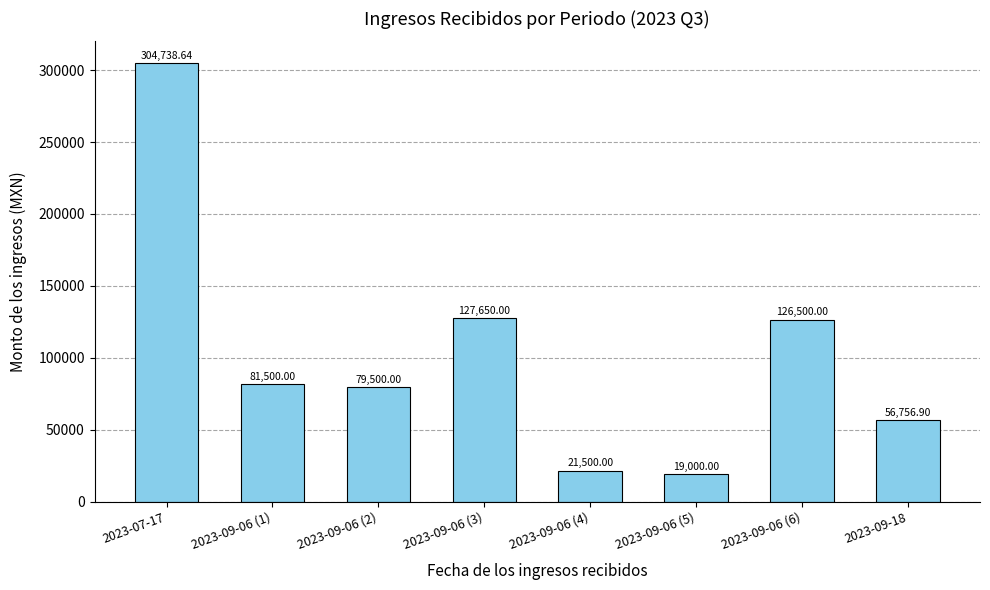

What is the average value?

102143.2